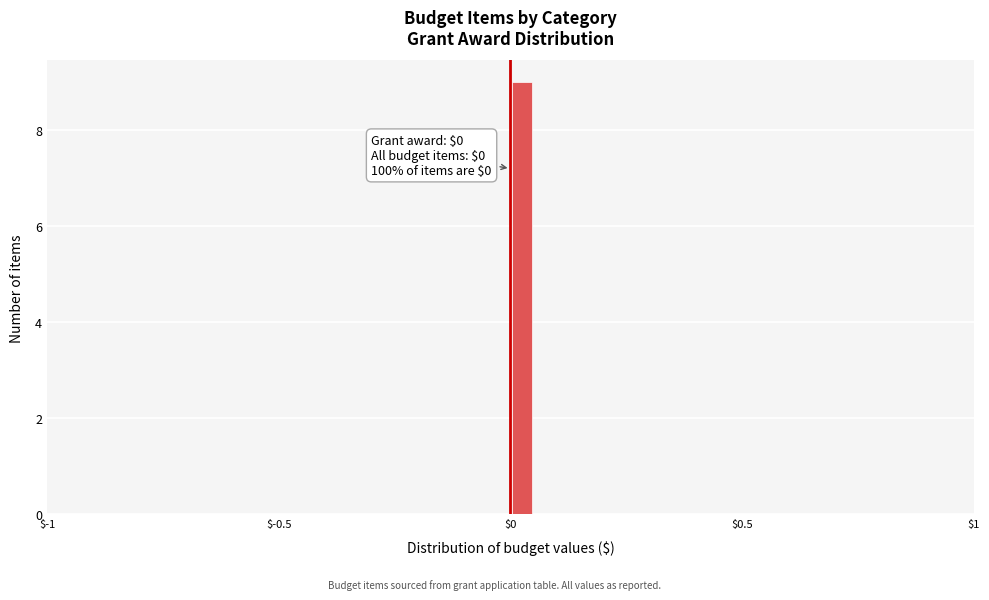

Around what value on the x-axis is the tallest bar? Give the approximate position of its centre, as read against the axis.

0.05